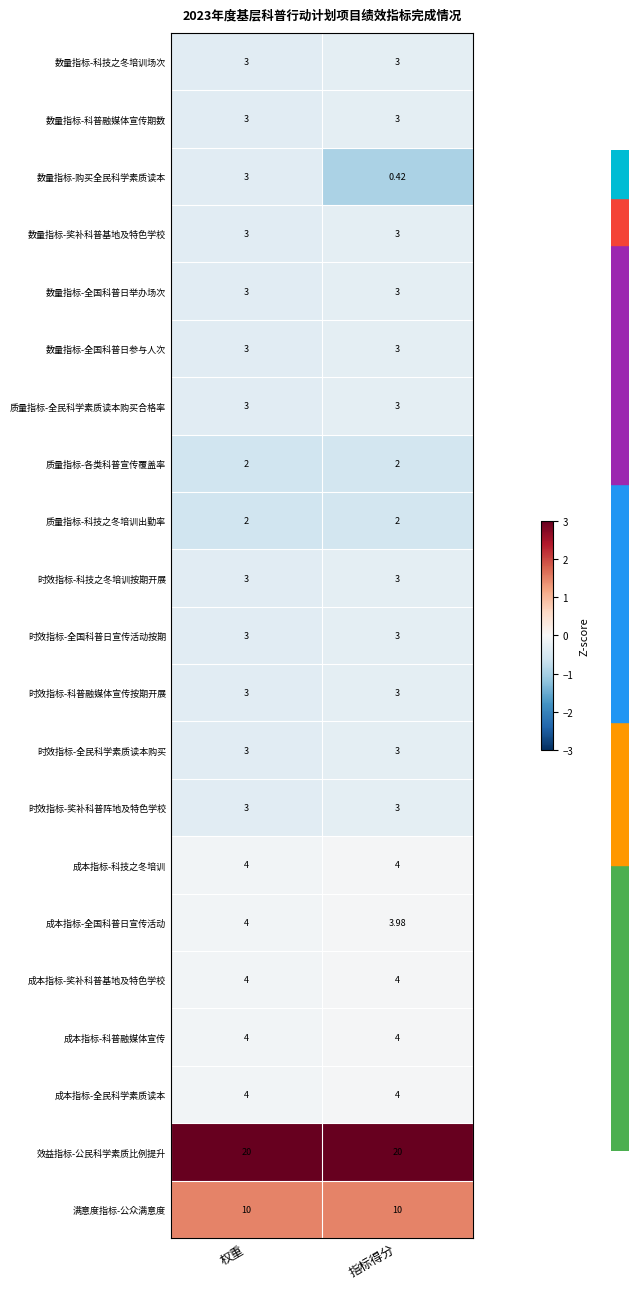

Between 权重 and 指标得分, which series saw the biggest shift?

数量指标-购买全民科学素质读本